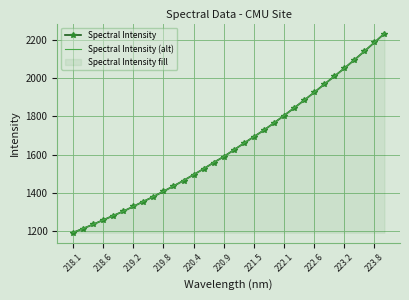

Which series changed the most between 218.1 and 223.8?

Spectral Intensity